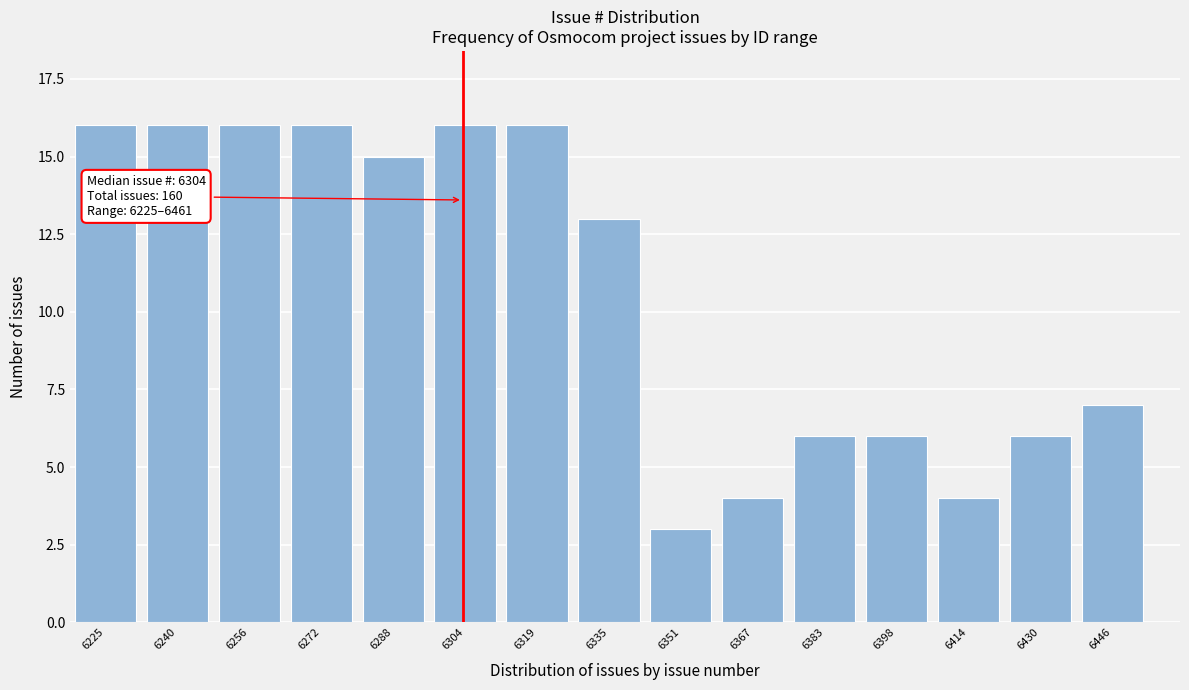

Reading left to right, what are all the values shown in this chart?

6225=16	6240=16	6256=16	6272=16	6288=15	6304=16	6319=16	6335=13	6351=3	6367=4	6383=6	6398=6	6414=4	6430=6	6446=7